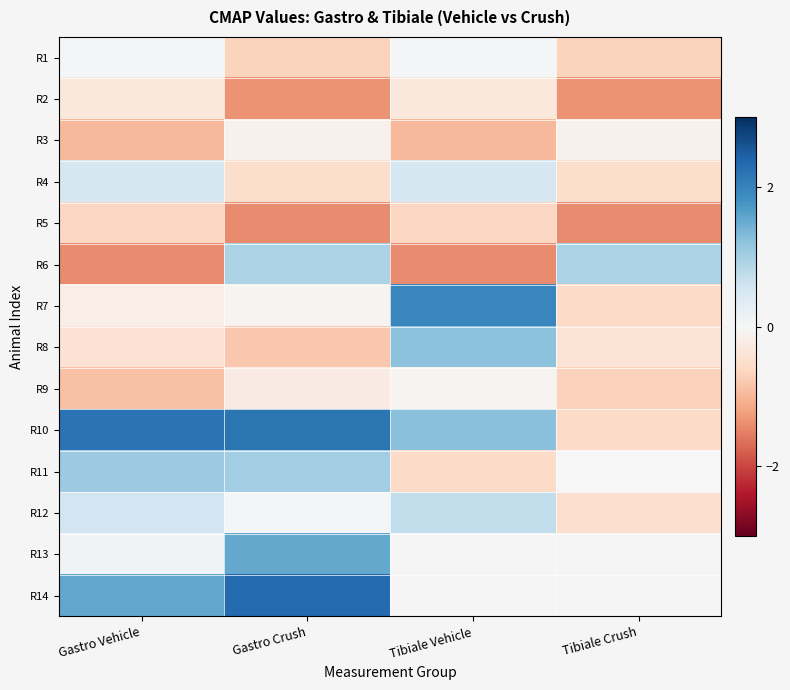

Which has a higher value, Tibiale Crush or Gastro Crush?

Tibiale Crush